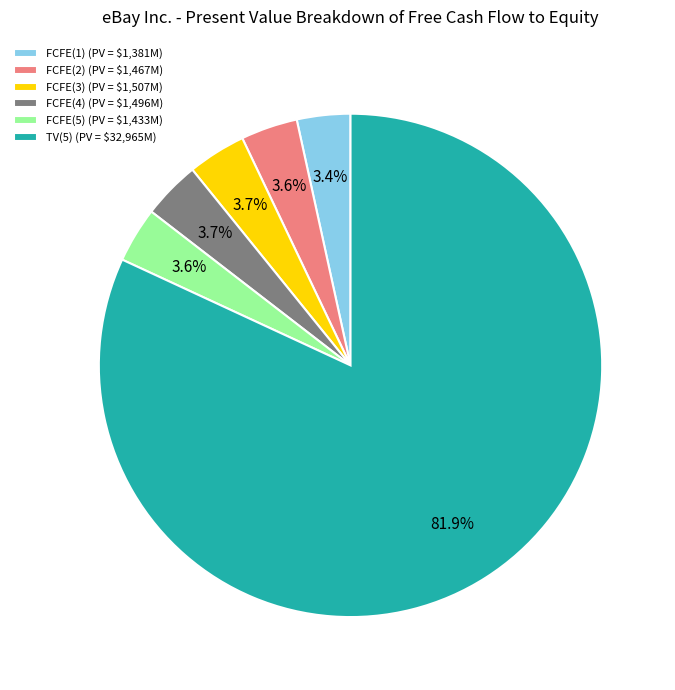

Is the sum of FCFE(3) and FCFE(2) greater than half?

No